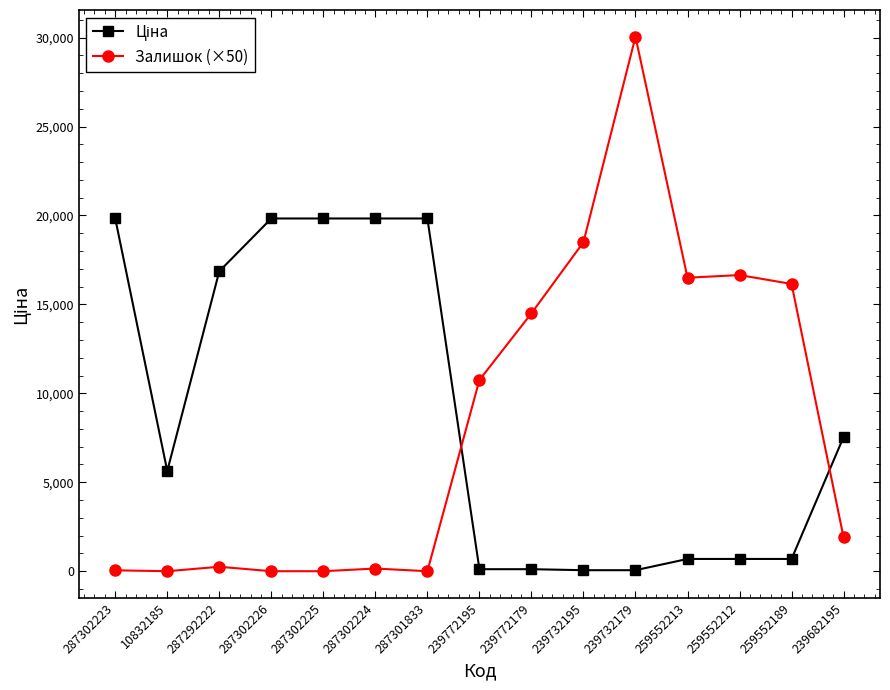

What is the maximum value for Залишок (×50)?

30050.0